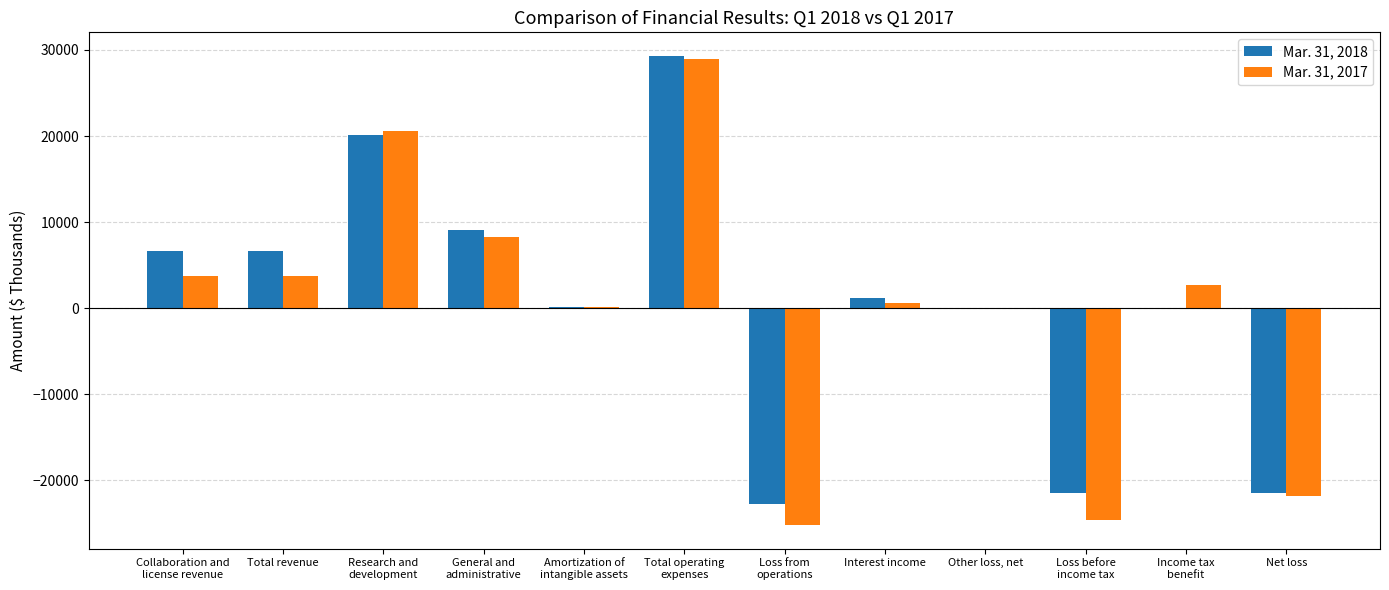

What is the total value across all series at Net loss?

-43306